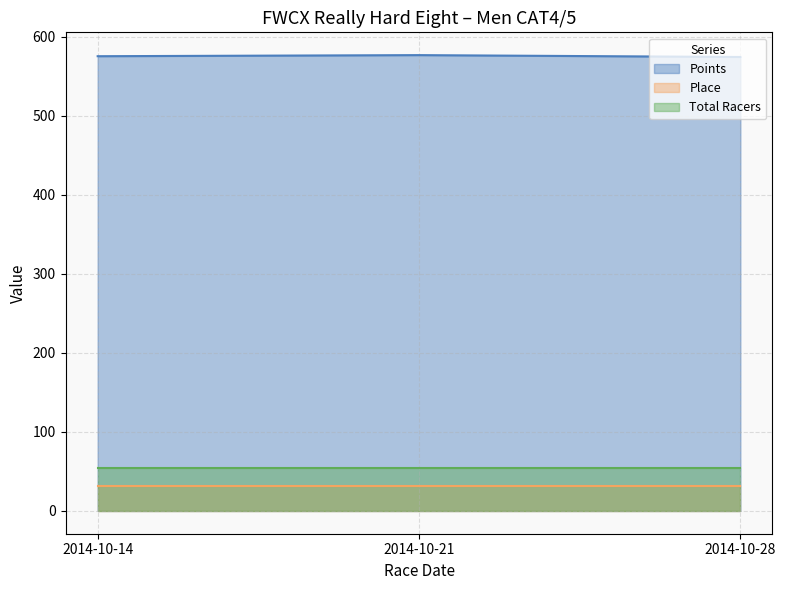

True or false: Points has a value of 252.9 at 2014-10-21.

False